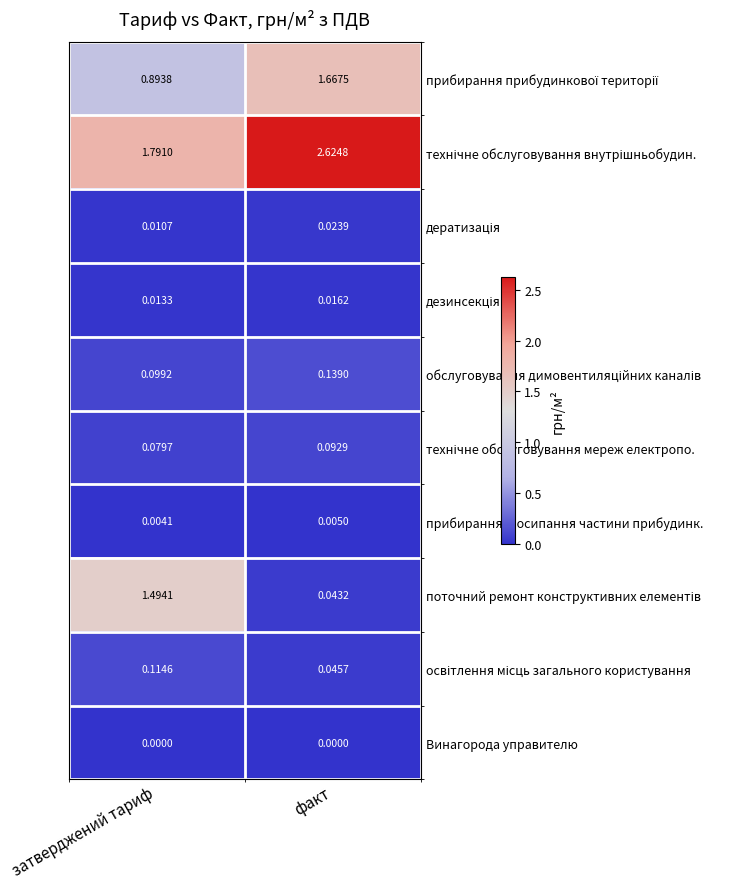

List the labels in order of прибирання, посипання частини прибудинк. value, largest first.

факт, затверджений тариф